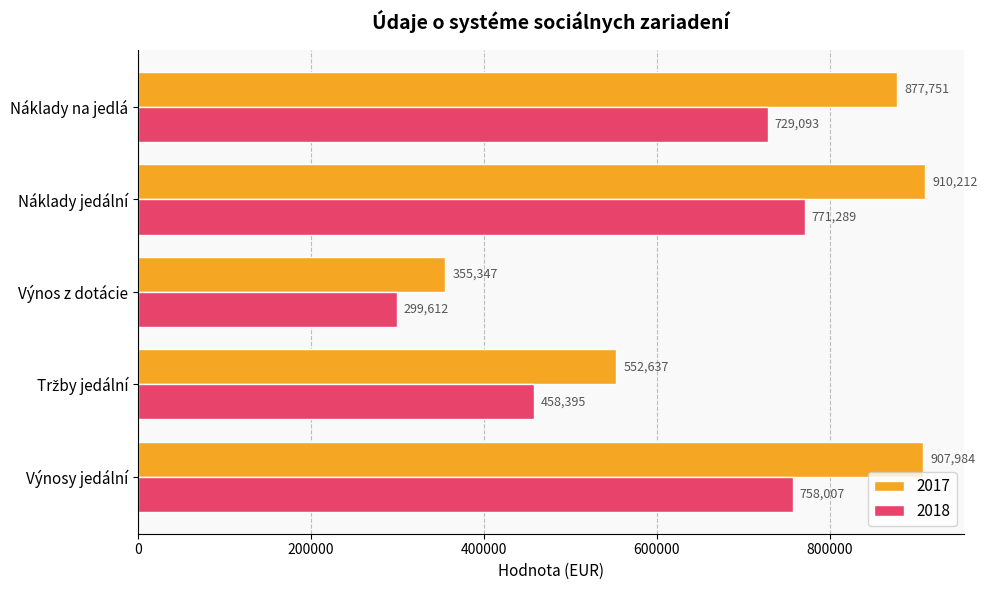

List the series in order of their peak value, highest first.

2017, 2018